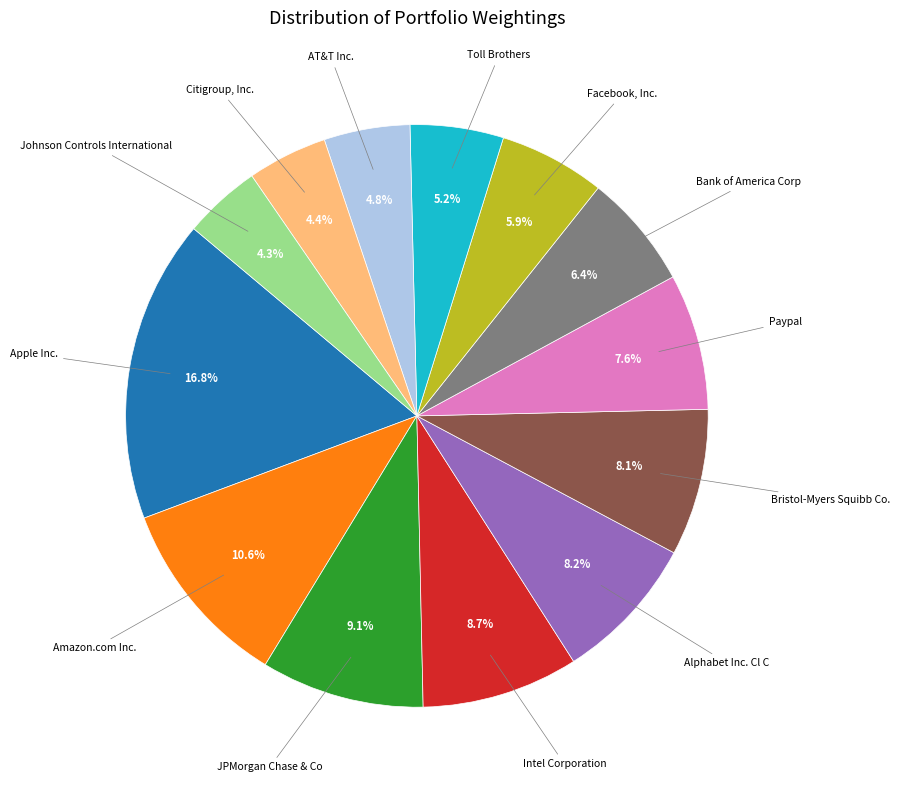

Is Intel Corporation the majority of the pie?

No